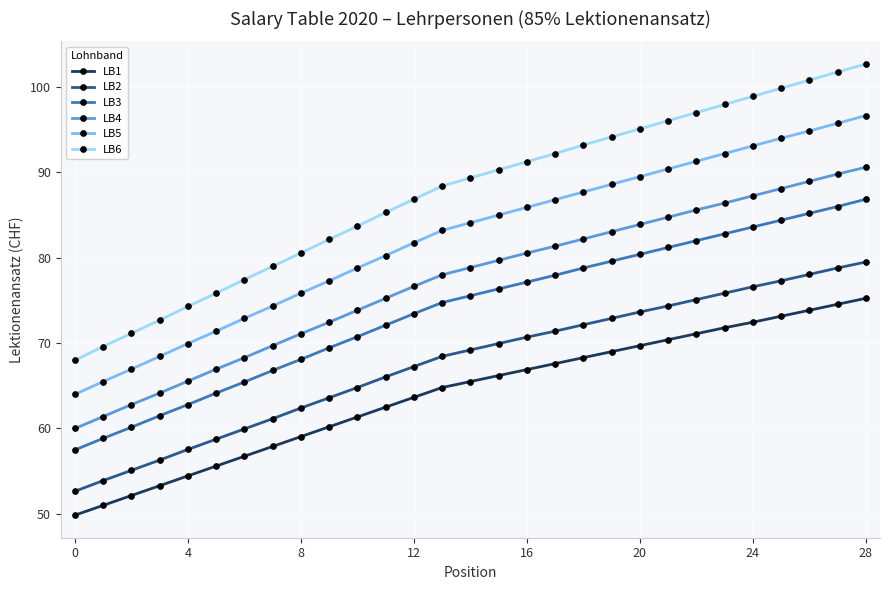

Does the chart have visible grid lines?

Yes